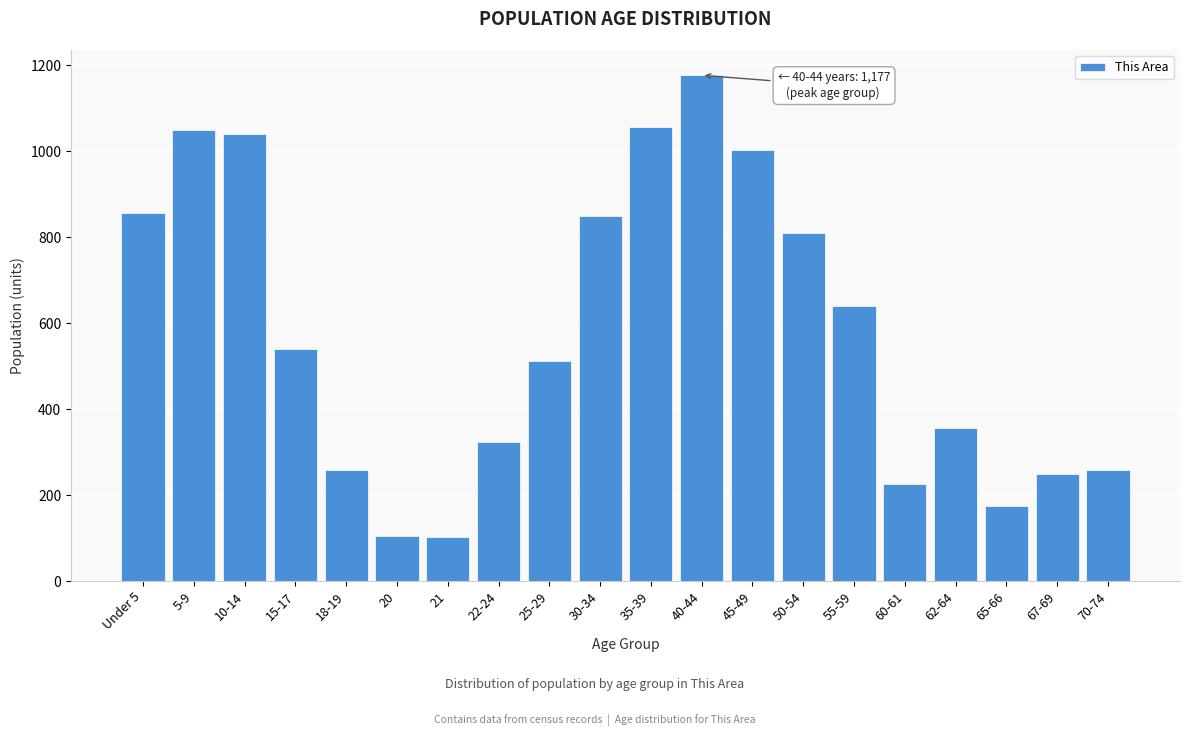

What is the greatest value displayed?

1177